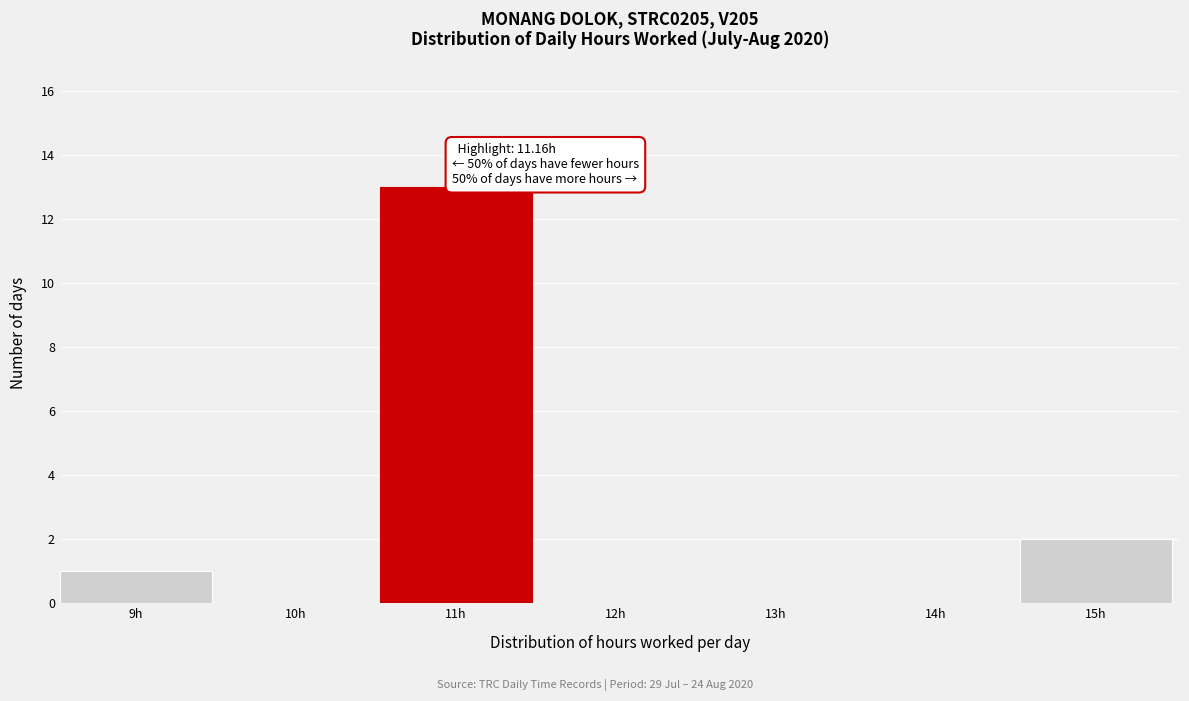

Reading left to right, list all the values displayed in this chart.

9h=1	10h=0	11h=13	12h=0	13h=0	14h=0	15h=2